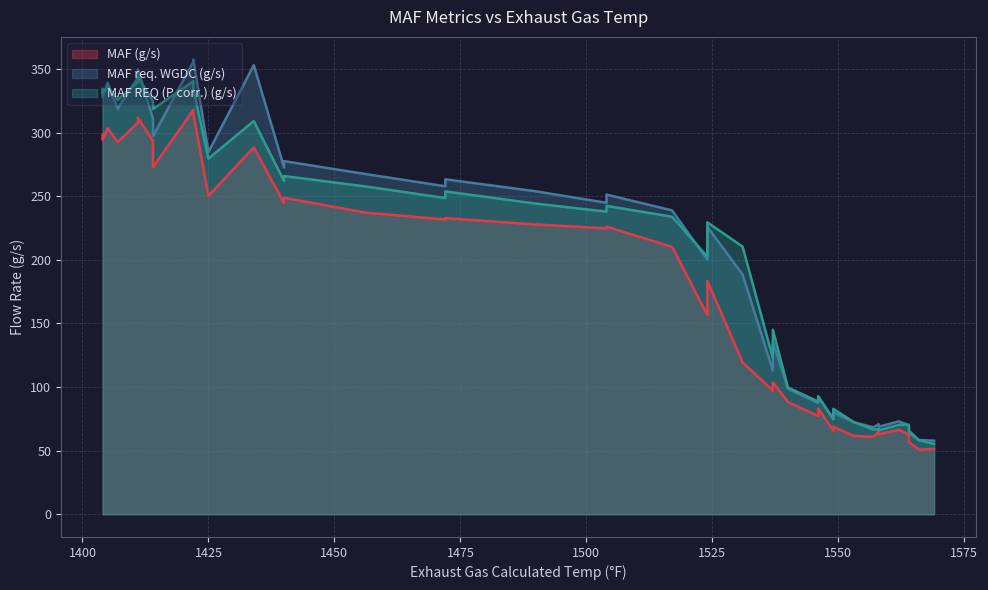

How many lines are shown in the chart?

3